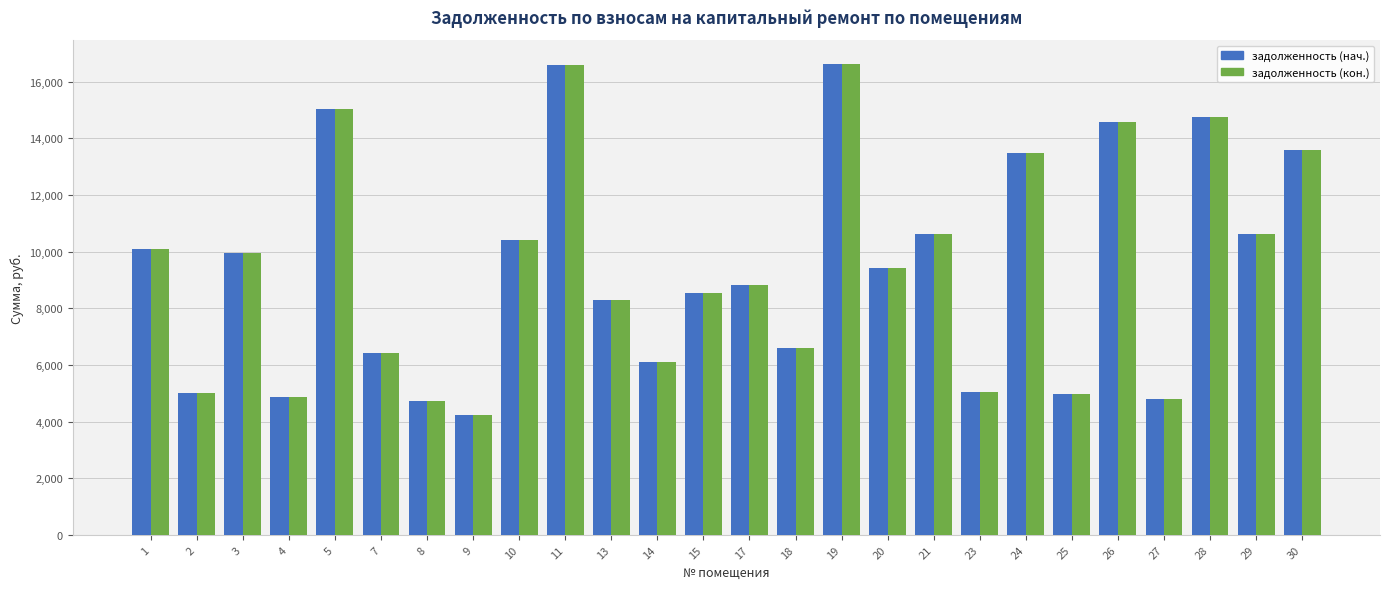

How many values in the задолженность (кон.) series are below 9407?

13